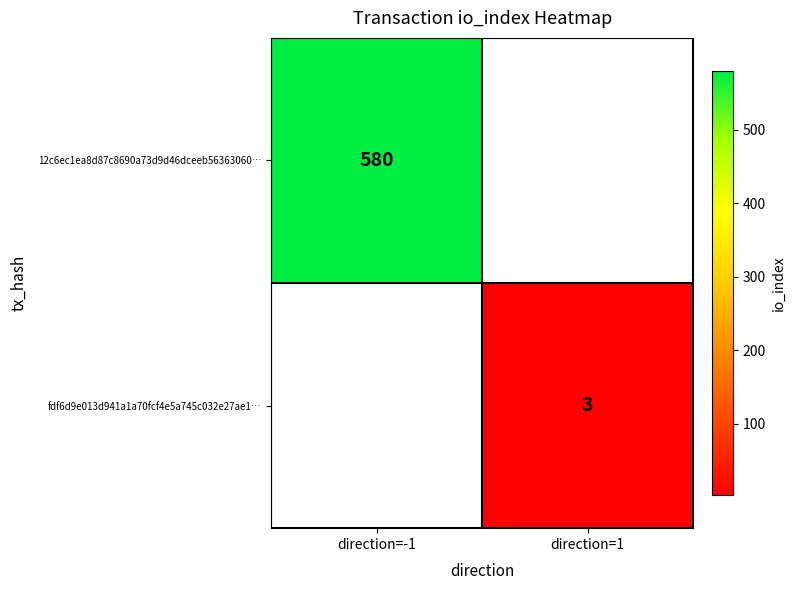

The fdf6d9e013d941a1a70fcf4e5a745c032e27ae1… series shows 3 at direction=1. True or false?

True